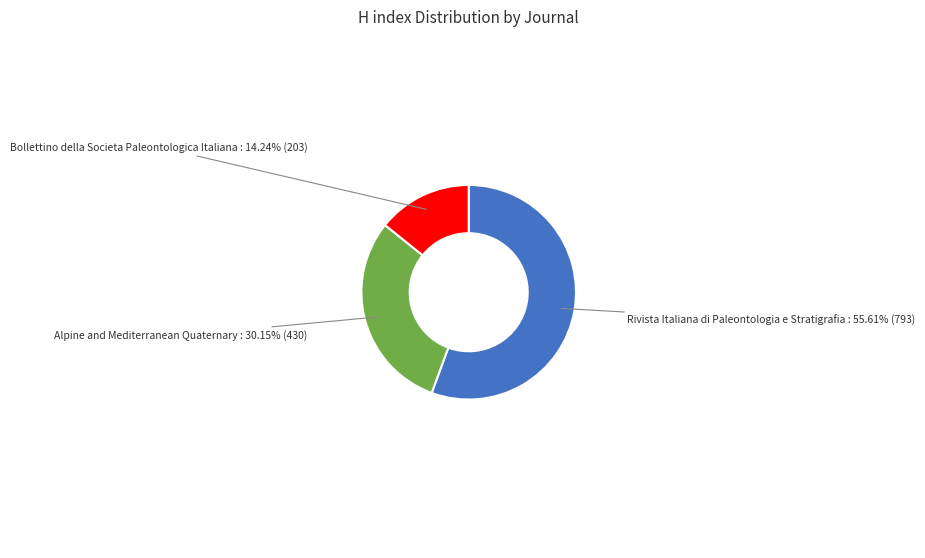

Count the number of slices in the pie.

3